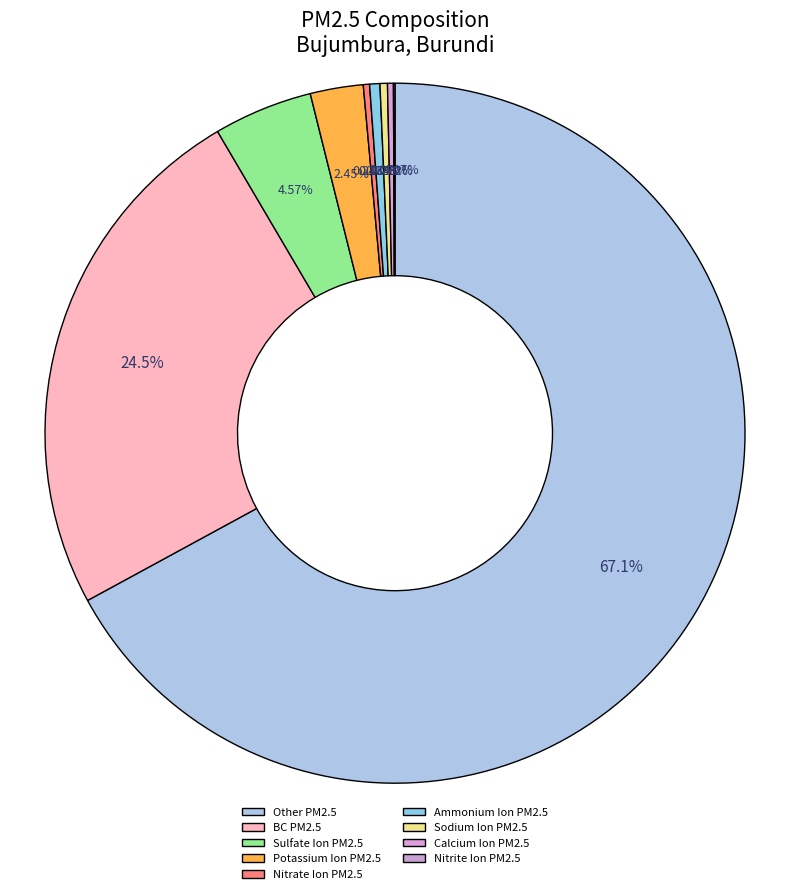

To the nearest percent, what percentage of the pie is Potassium Ion PM2.5?

2%